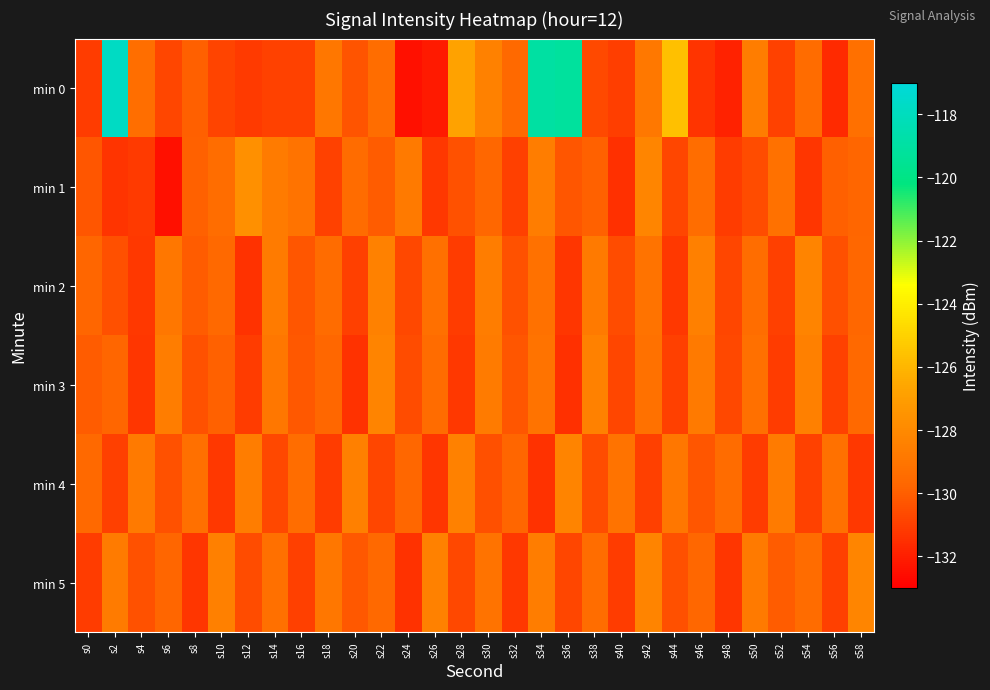

What is the difference between the highest and lowest values at s18?

2.2